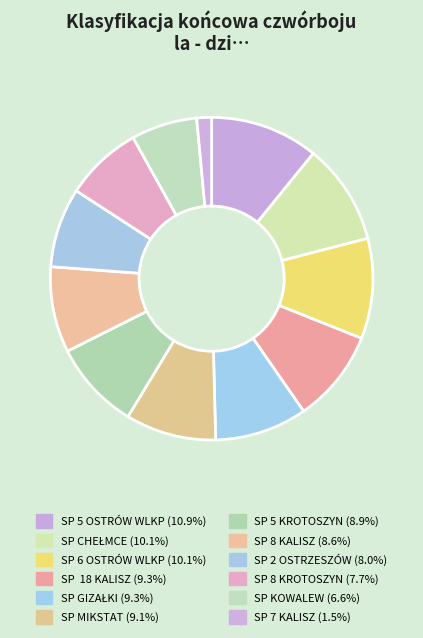

How many segments does this pie chart have?

12